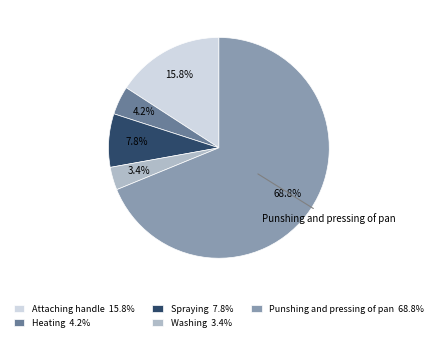

To the nearest percent, what is the average slice percentage?

20%